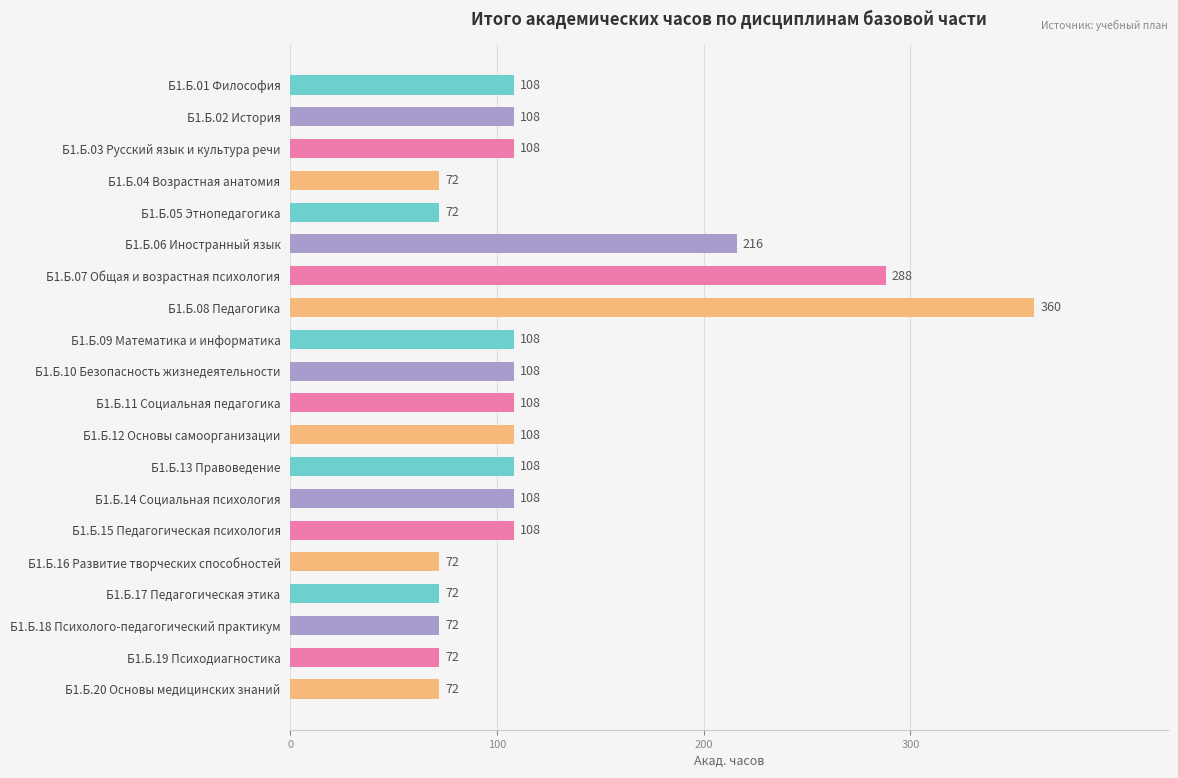

What is the sum of all values?

2448